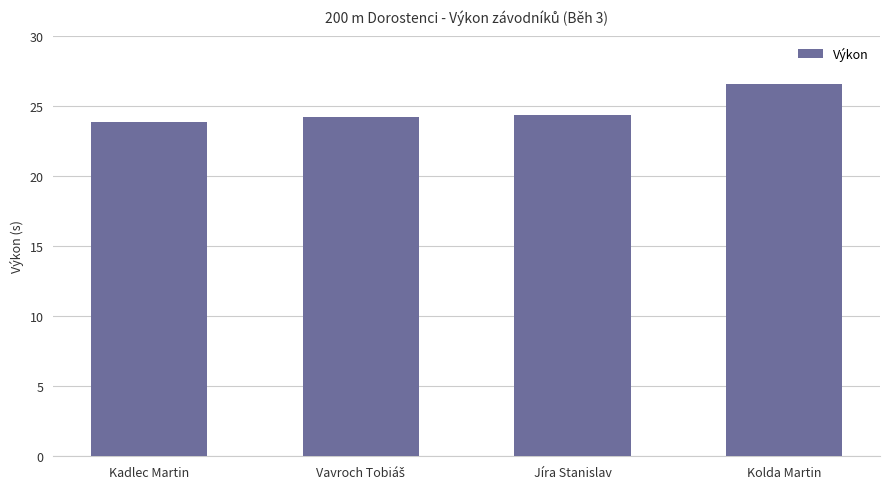

Does the chart contain any negative values?

No